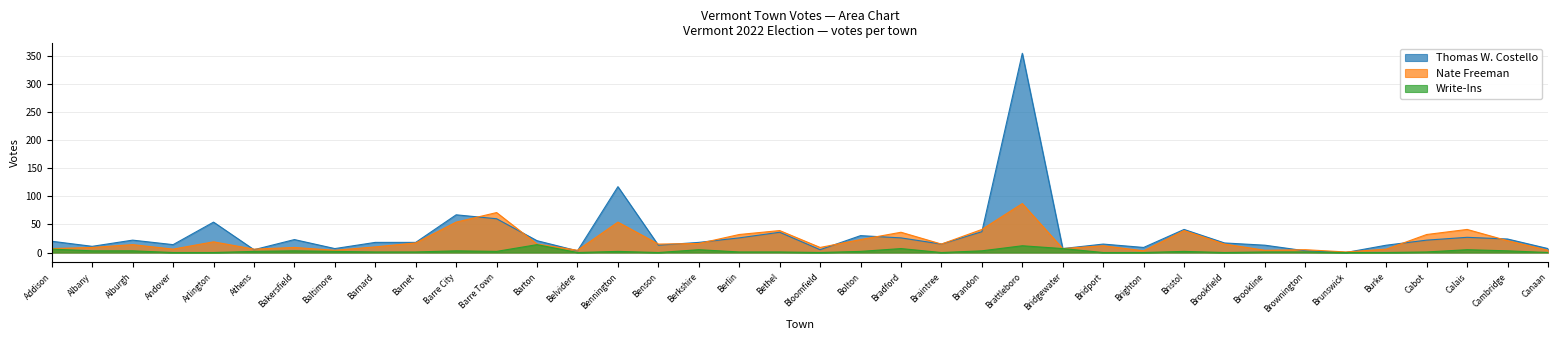

List the series in order of their overall mean, highest first.

Thomas W. Costello, Nate Freeman, Write-Ins